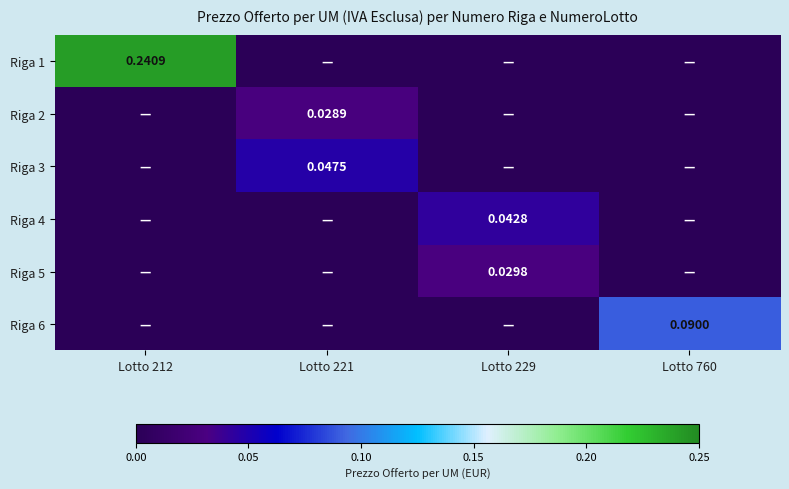

Which series changed the most between Lotto 221 and Lotto 760?

Riga 6